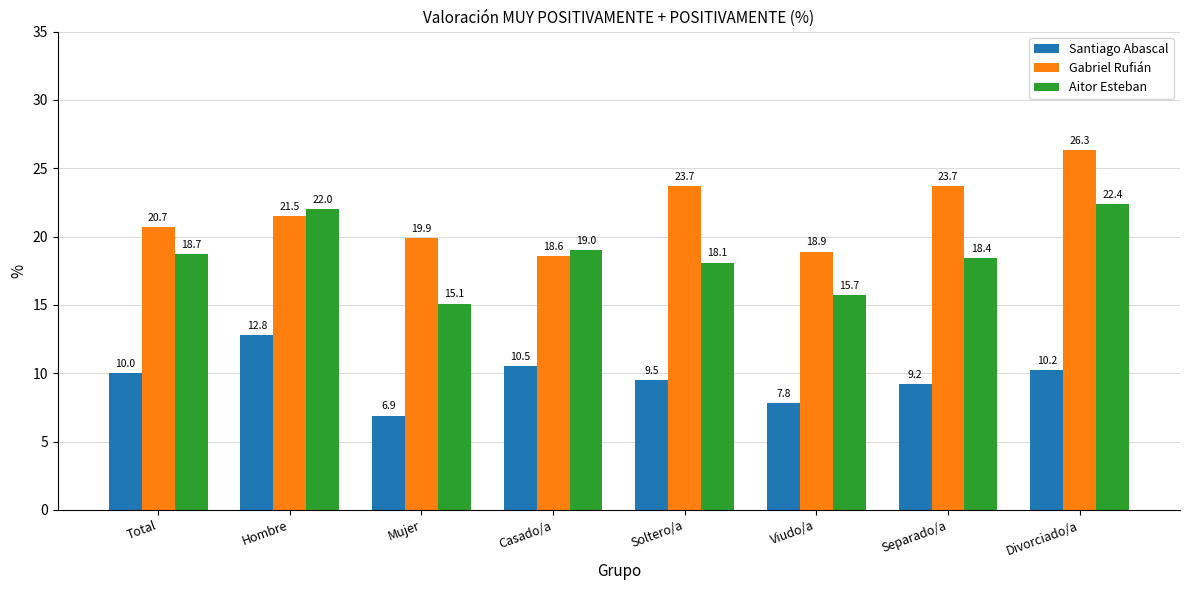

What is the smallest value displayed?

6.9